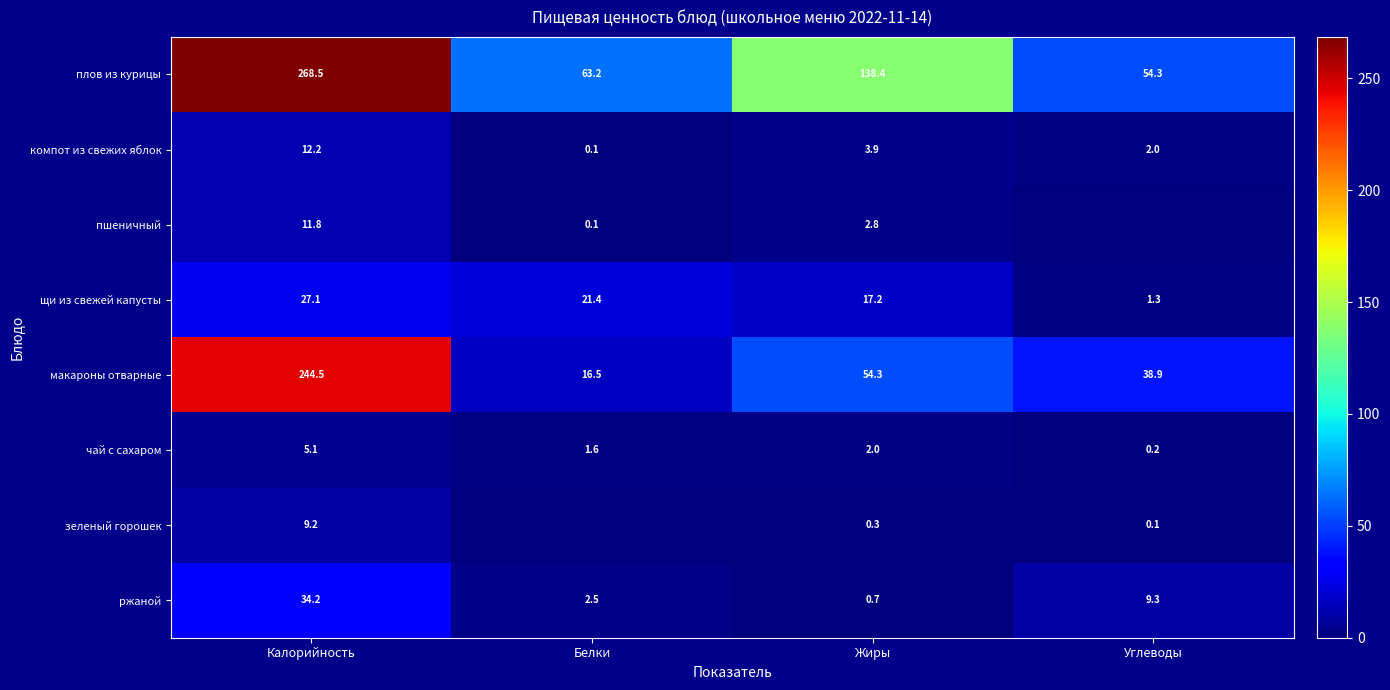

Which series changed the most between Калорийность and Жиры?

макароны отварные